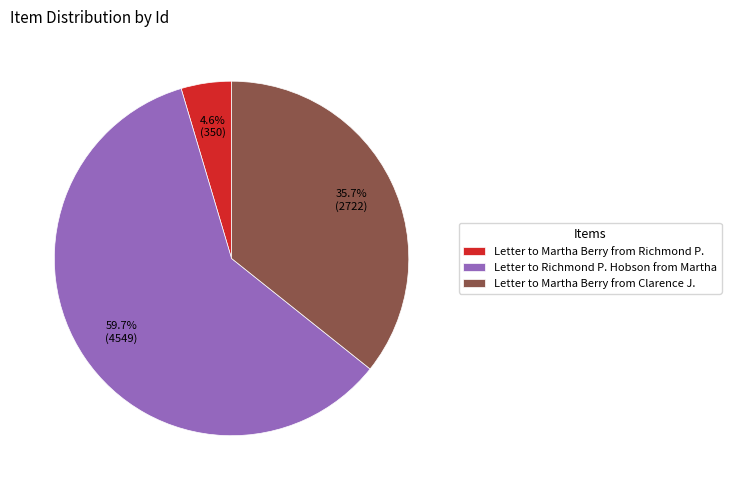

What percentage is the Letter to Martha Berry from Richmond P. slice, to the nearest percent?

5%